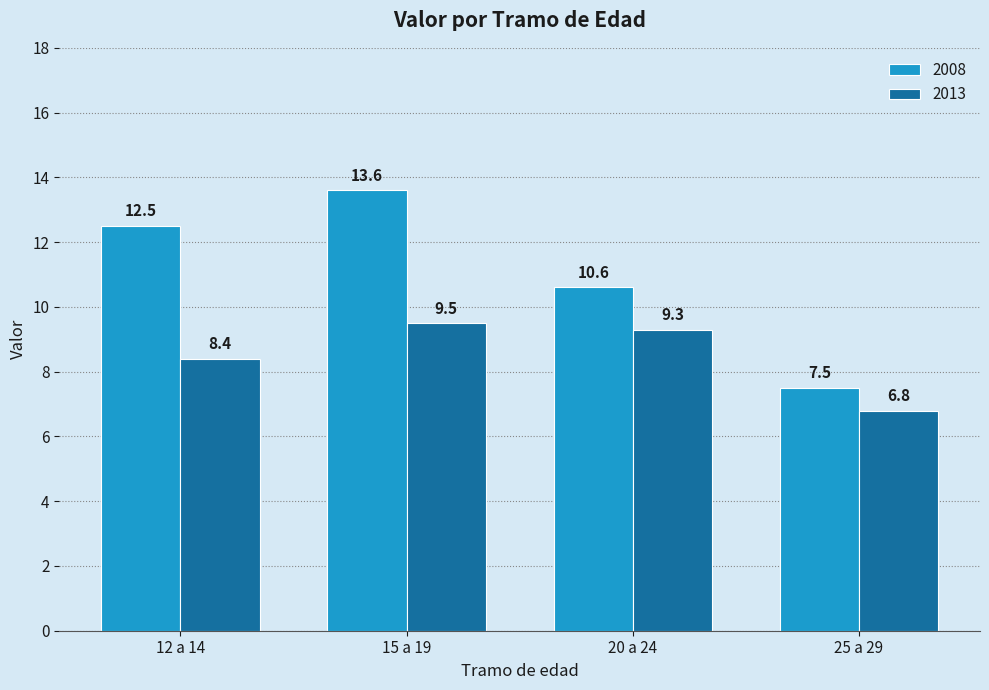

What is the sum of all 2013 values?

34.0